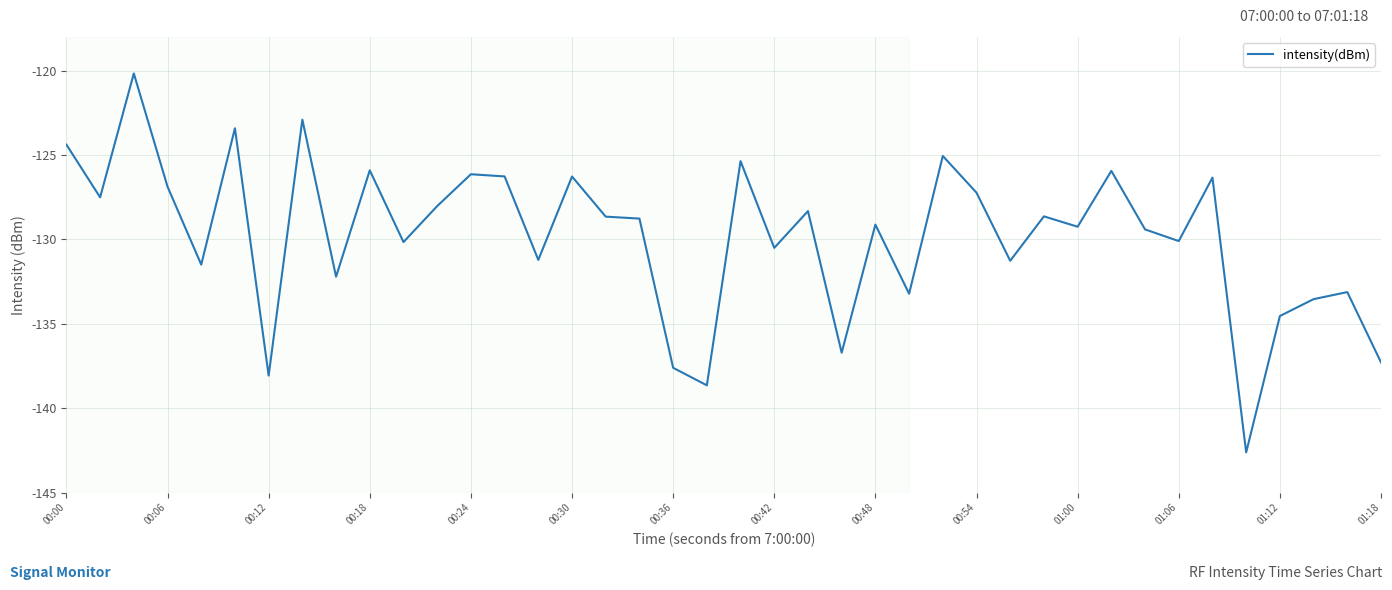

What is the minimum value shown in the chart?

-142.6